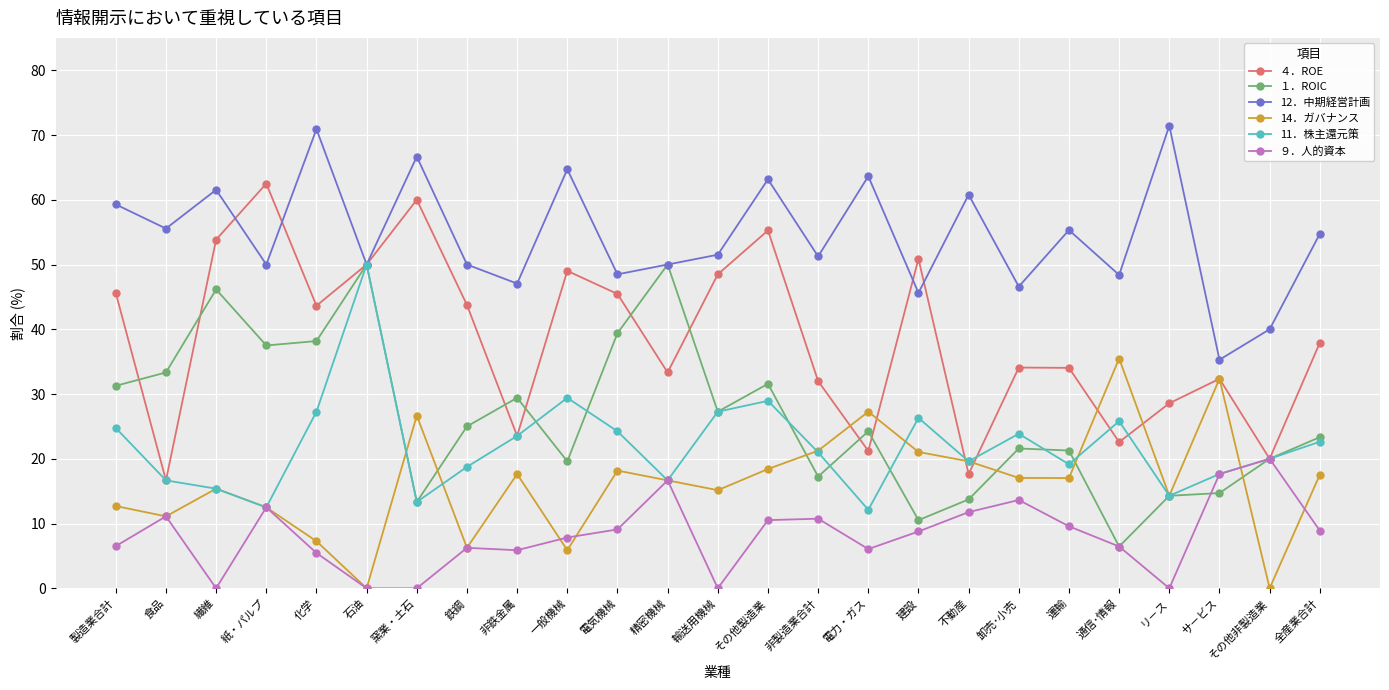

What position from the right is サ－ビス?

3